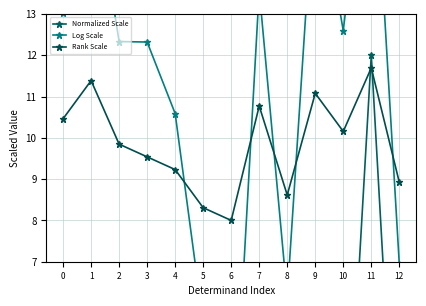

What is the value of the Rank Scale point at the 2nd from the left?

11.4